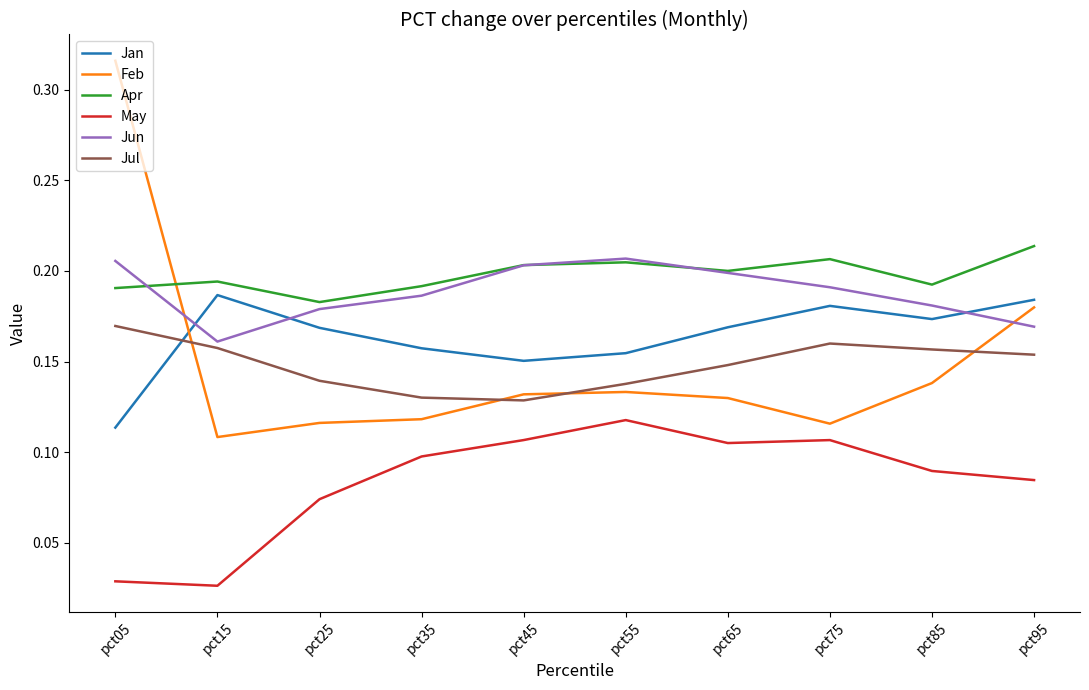

Which series has the widest spread of values?

Feb